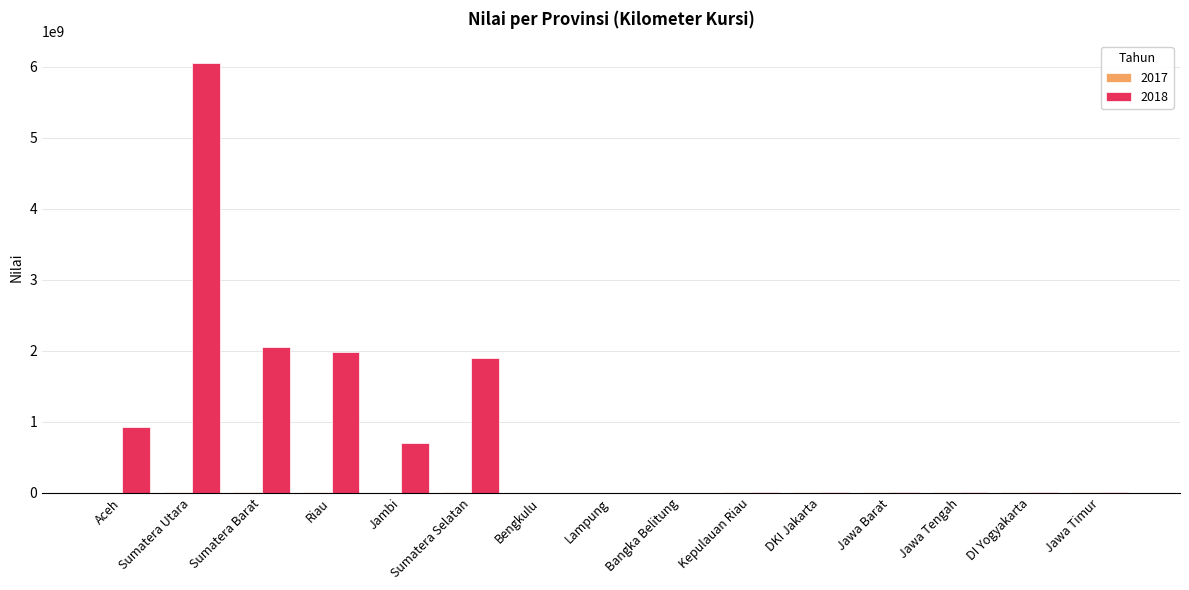

The 2018 series shows 688019115.3 at Riau. True or false?

False